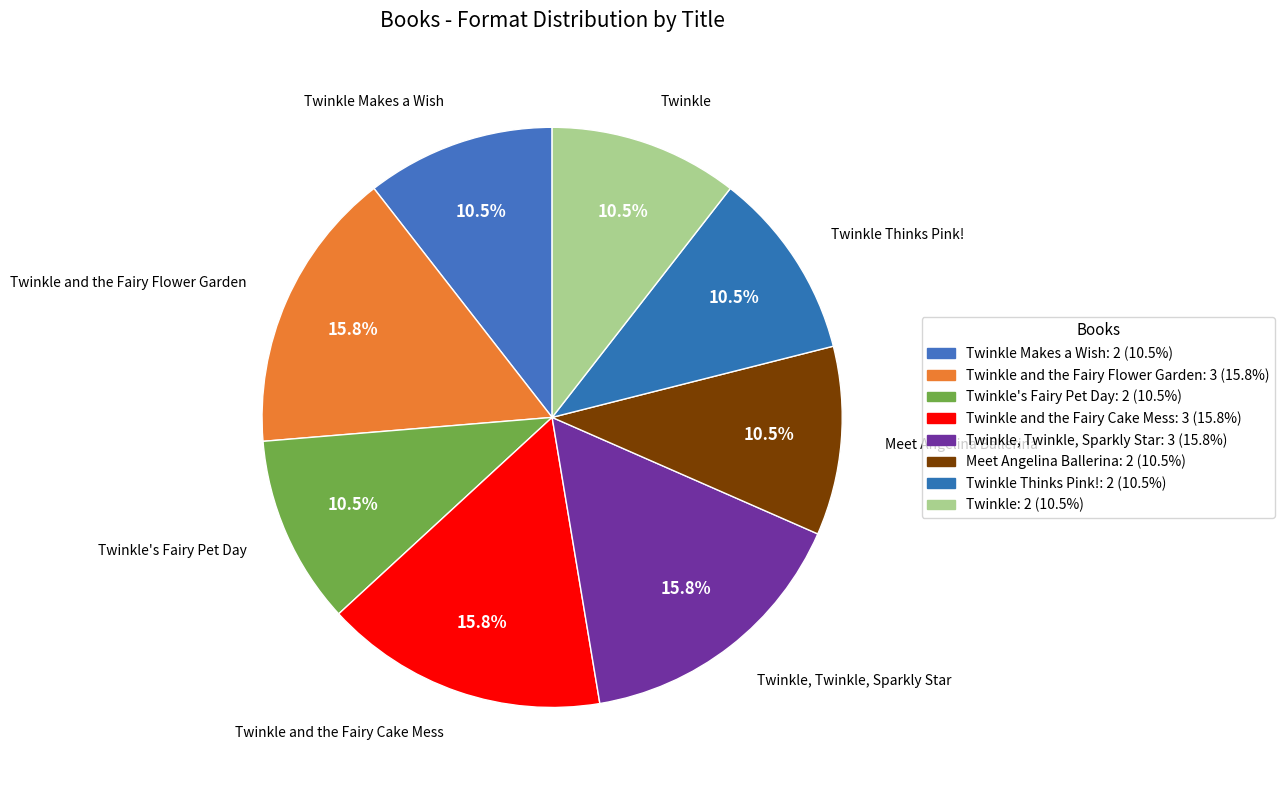

The Twinkle and the Fairy Cake Mess slice represents 31% of the pie. True or false?

False